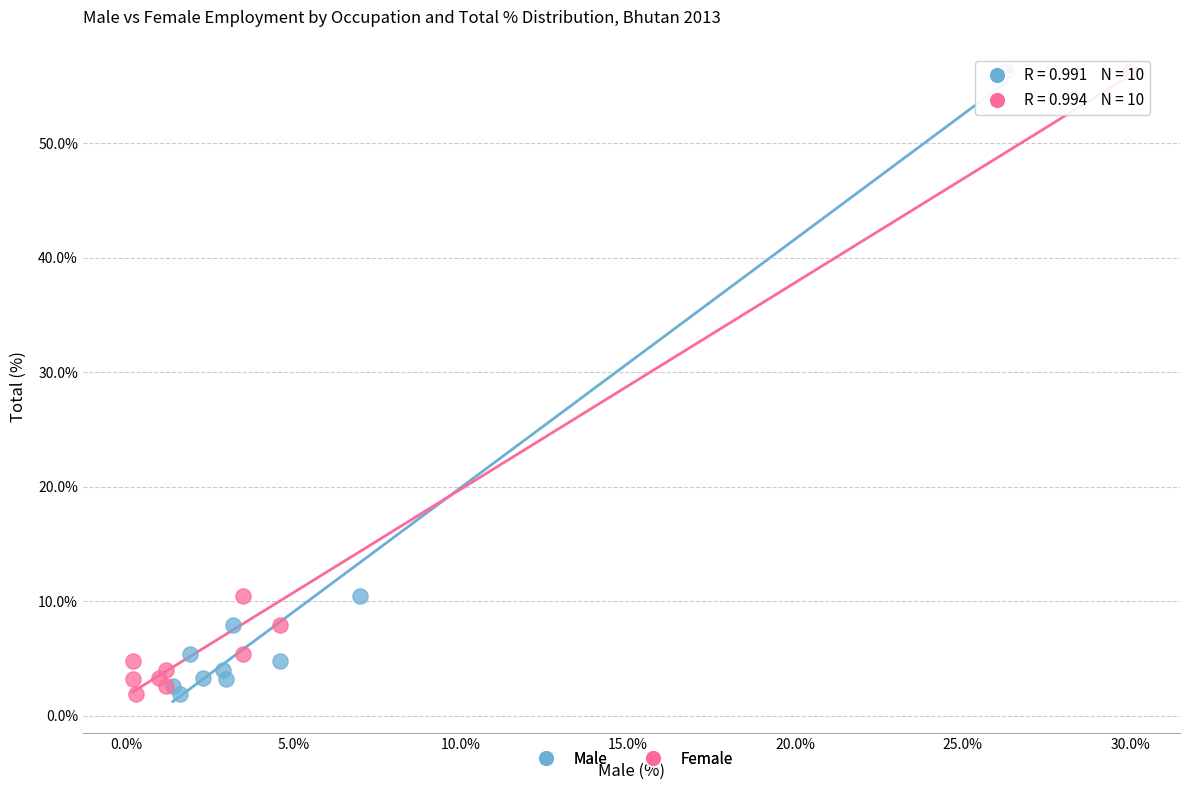

What are all the series names shown in the legend?

Male, Female